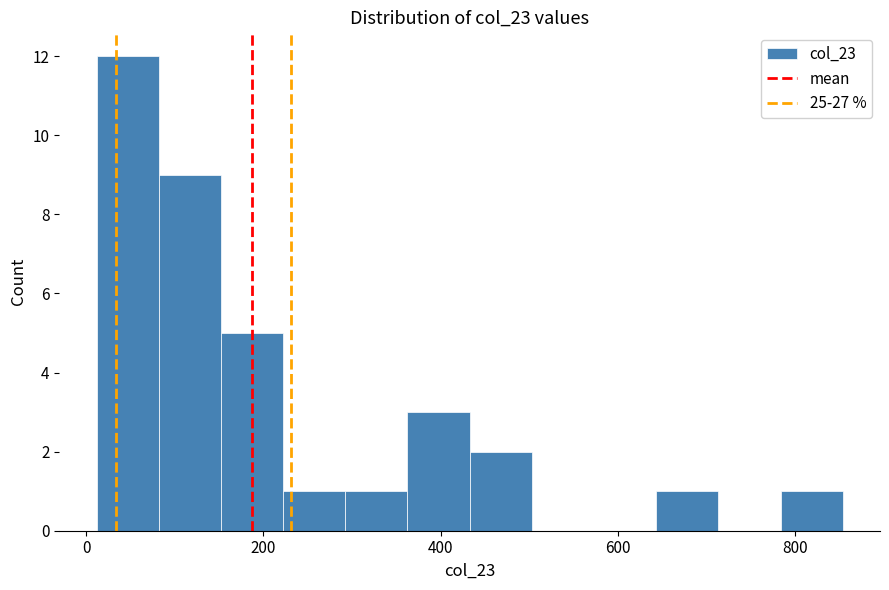

Around what value on the x-axis is the tallest bar? Give the approximate position of its centre, as read against the axis.

40